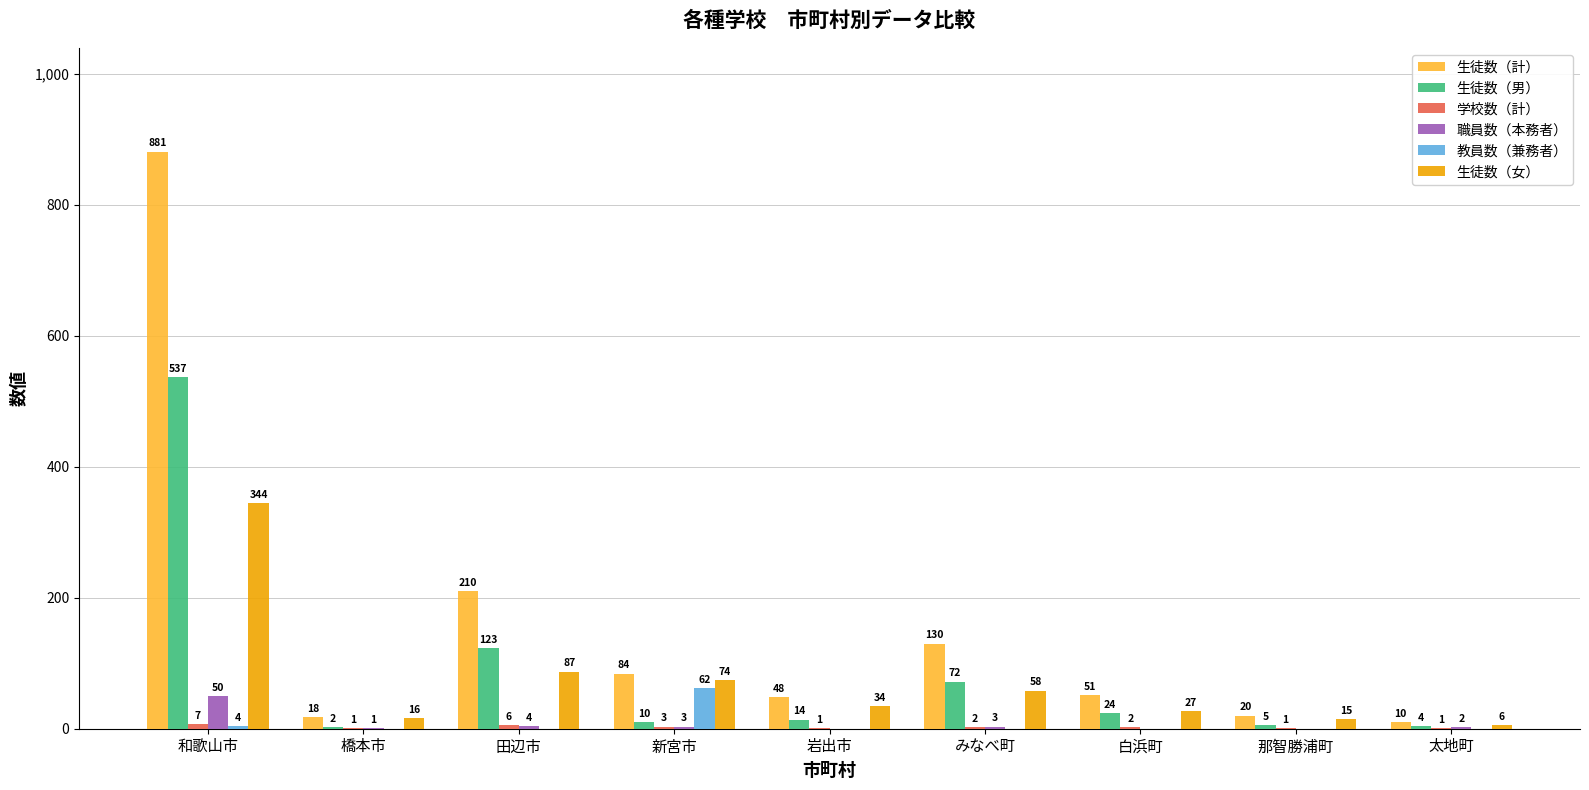

The value of 生徒数（男） at 岩出市 is 14. True or false?

True